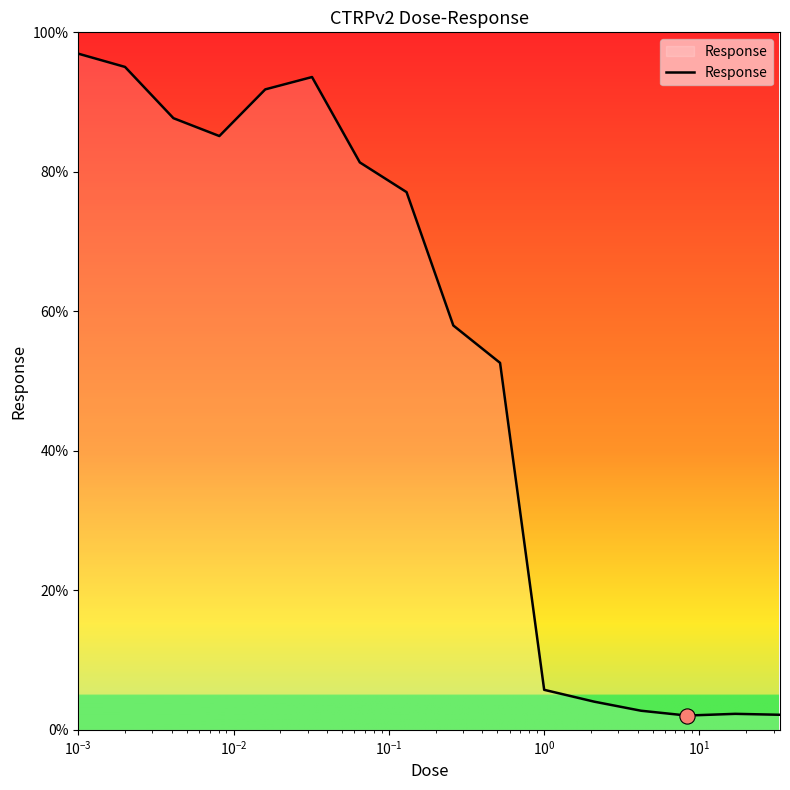

What is the smallest value displayed?

2.0